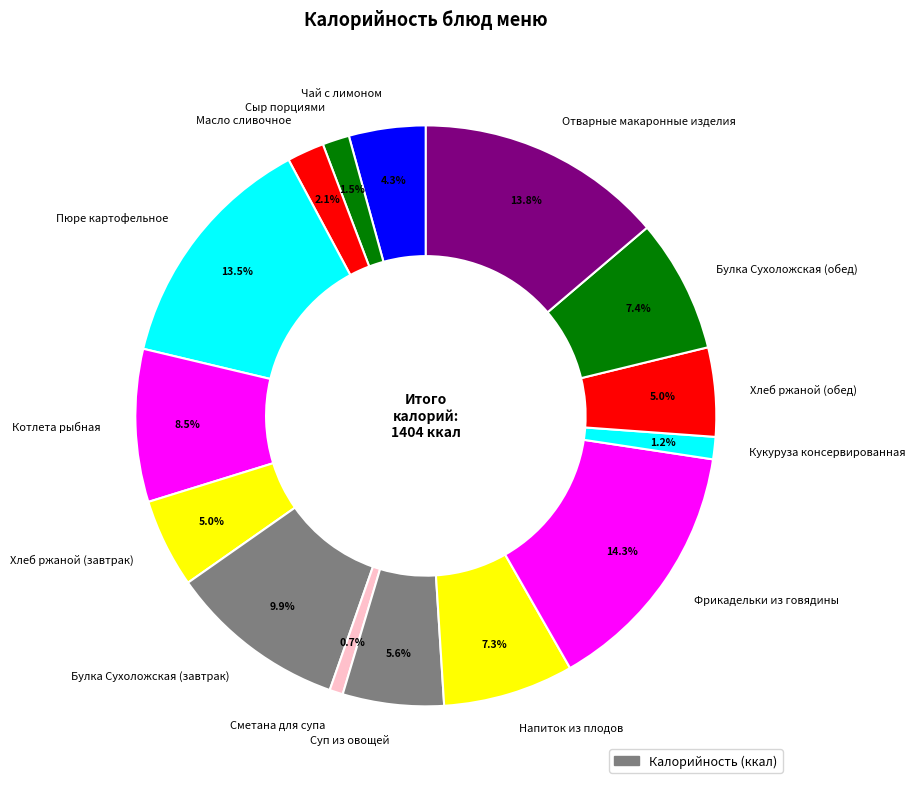

Between Пюре картофельное and Котлета рыбная, which is larger?

Пюре картофельное